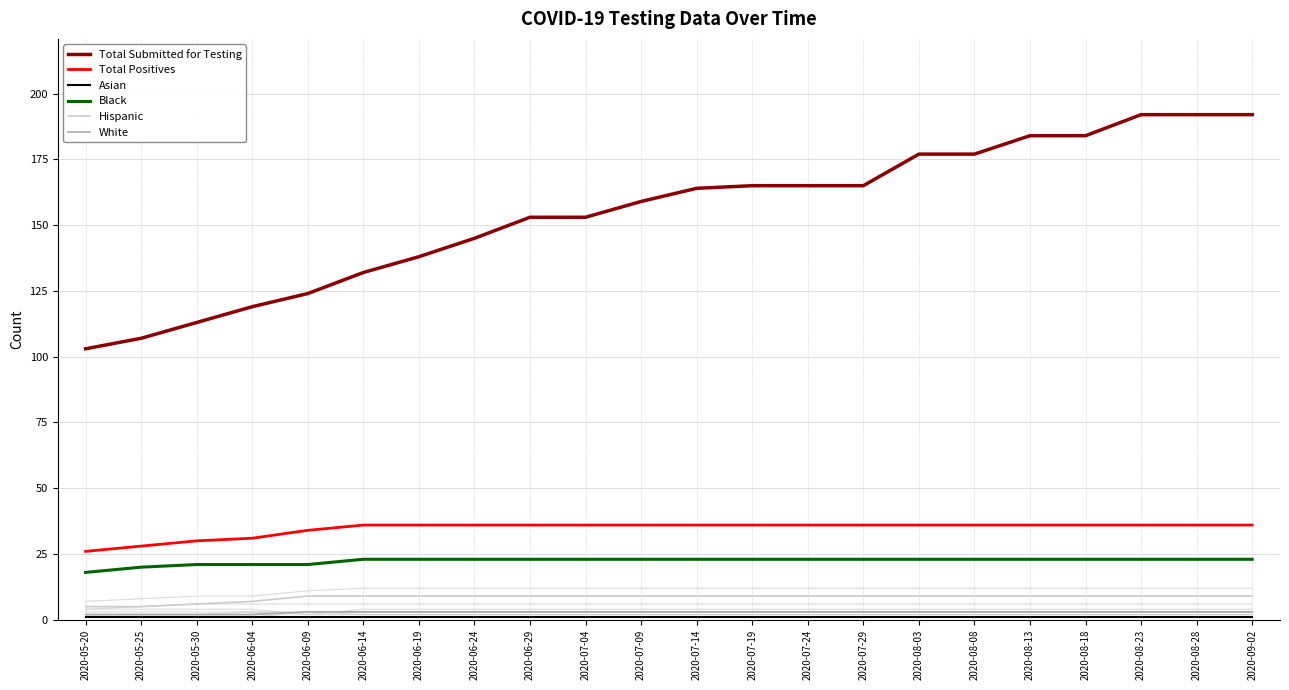

What are all the series names shown in the legend?

Total Submitted for Testing, Total Positives, Asian, Black, Hispanic, White